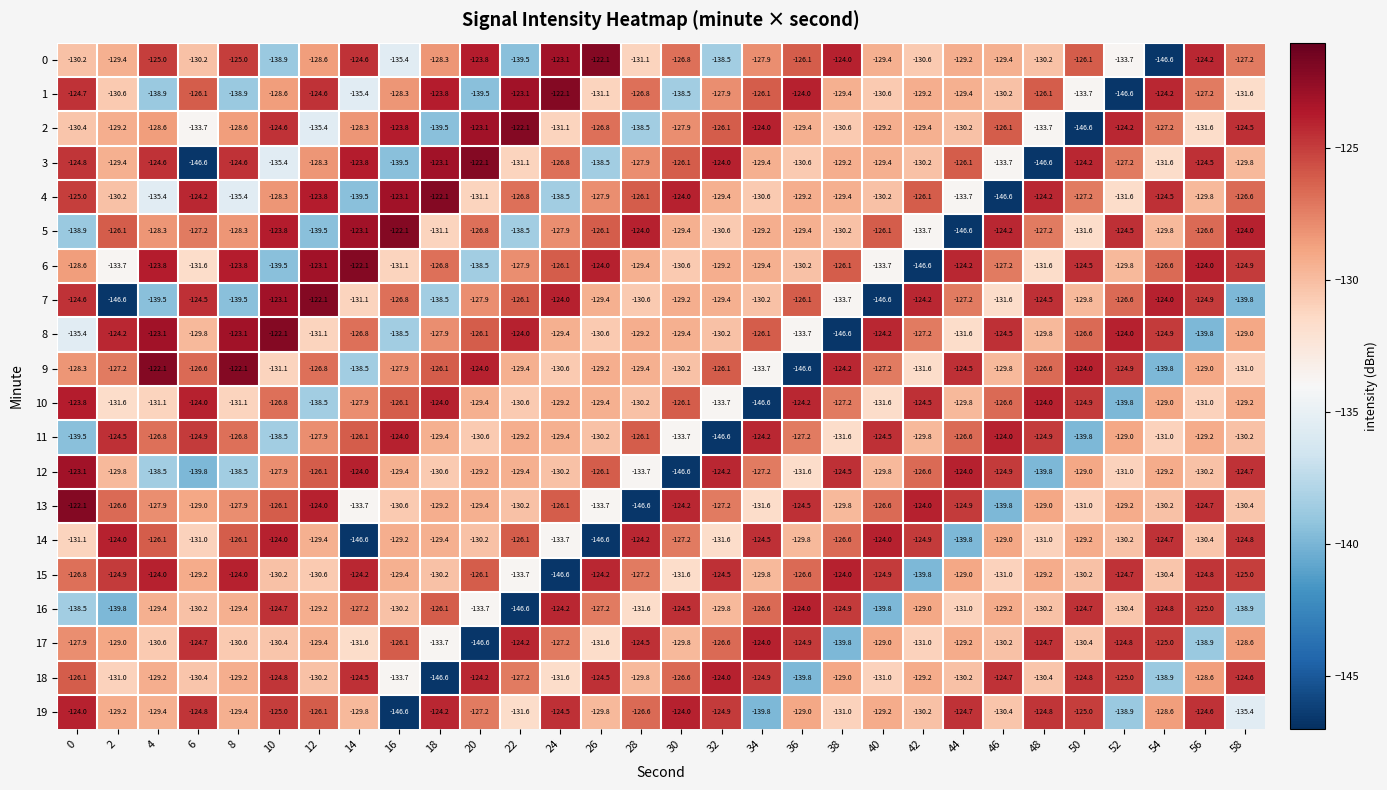

What is the spread (max minus min) of values at 48?

22.6